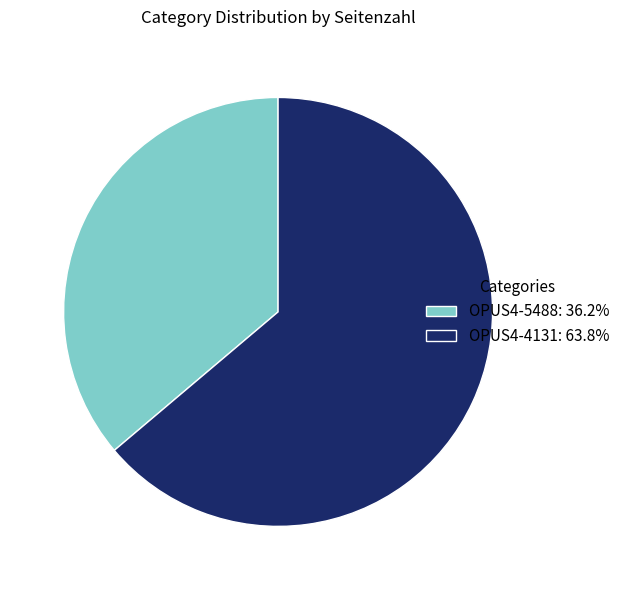

Does any single category account for the majority?

Yes